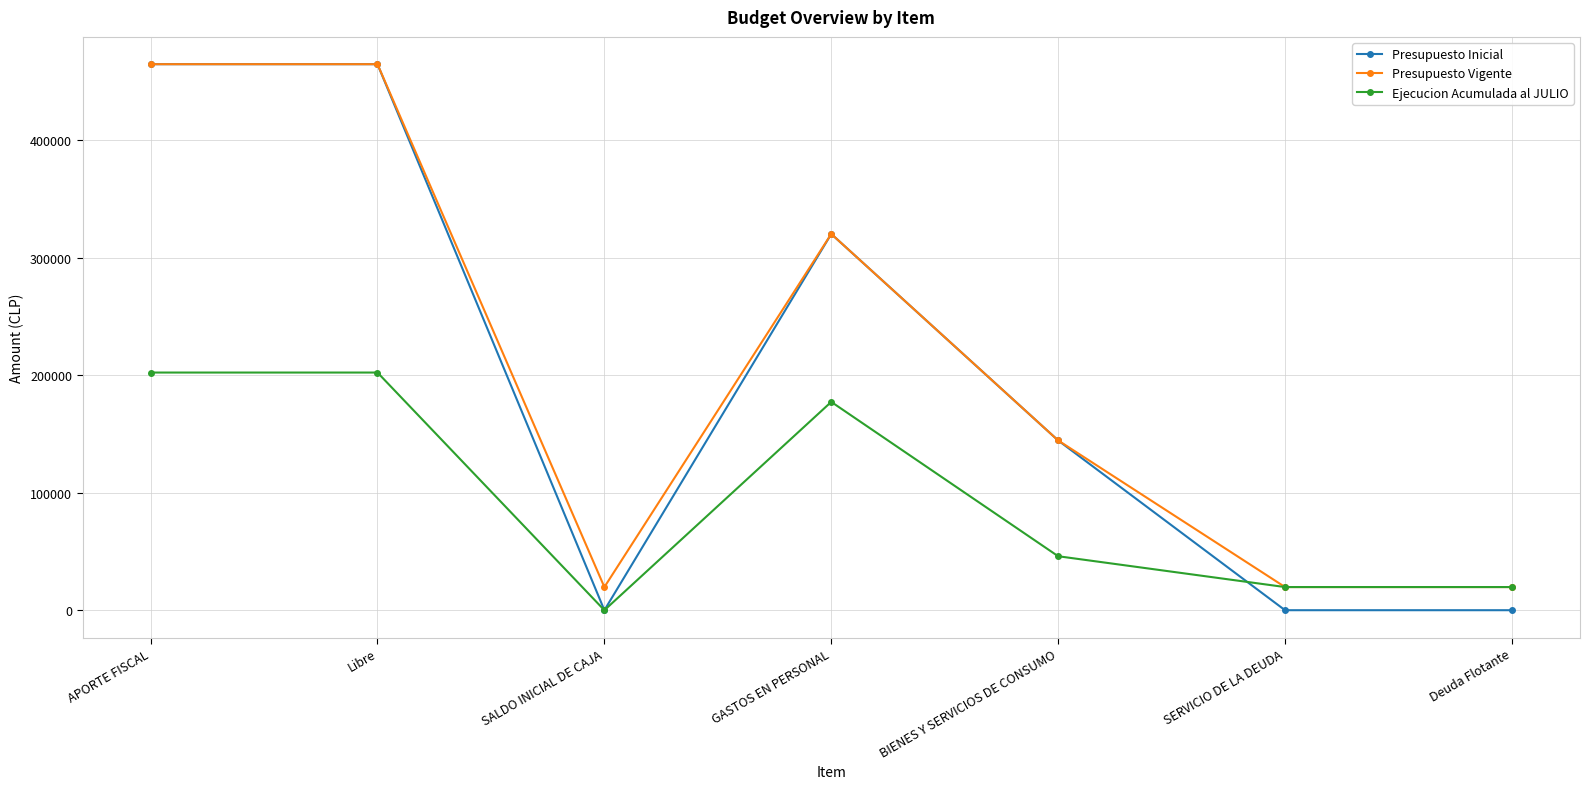

True or false: Presupuesto Vigente has a value of 19701 at Deuda Flotante.

True